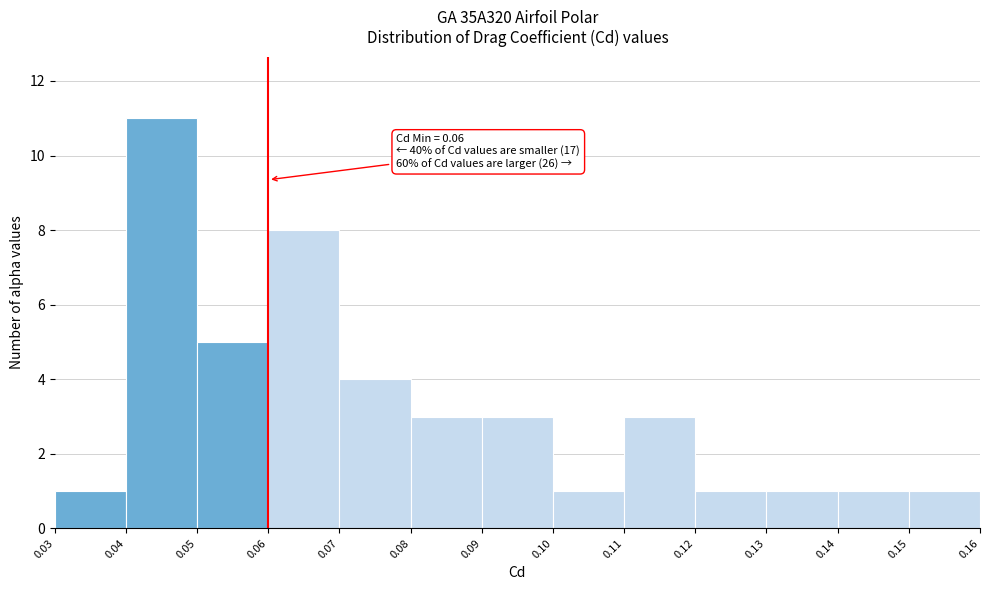

Over which range of the x-axis is the bar tallest?

0.04 to 0.05